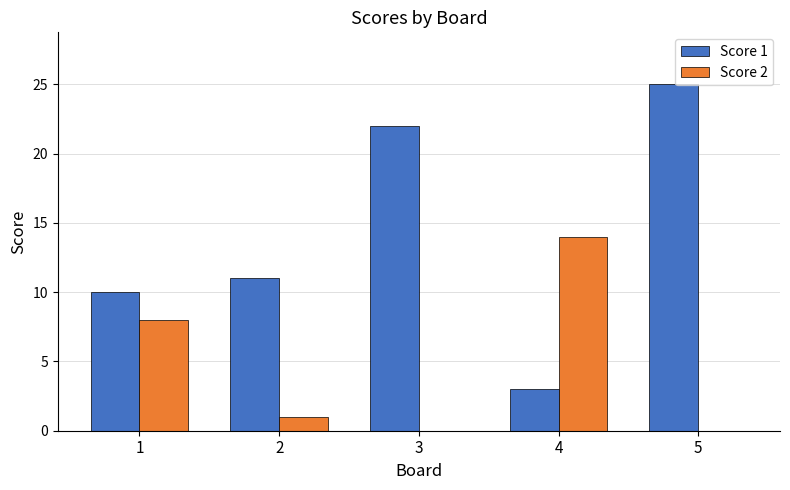

Is the value of Score 2 at 4 greater than the value of Score 1 at 5?

No